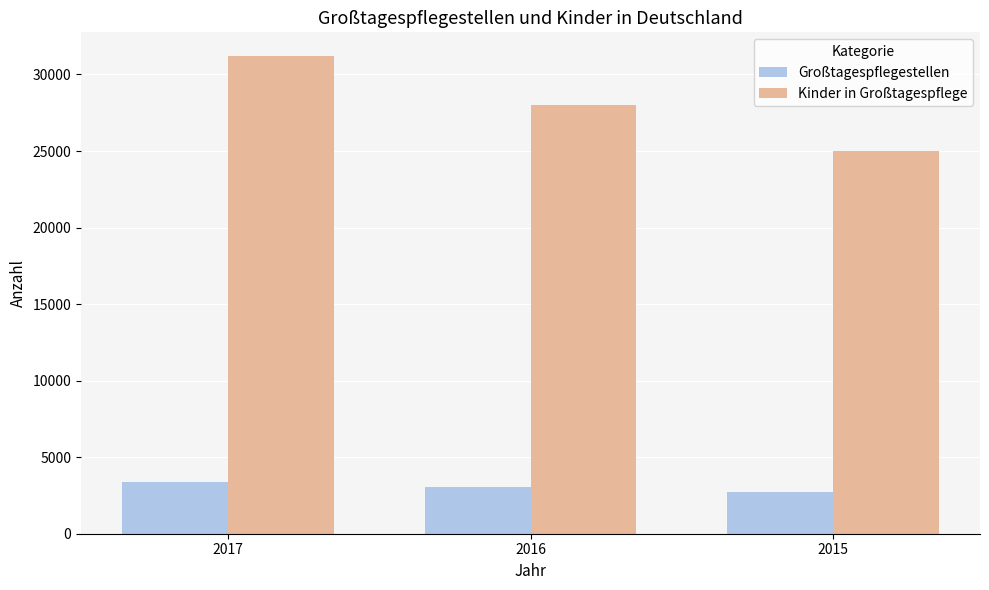

Which series has the largest total across all categories?

Kinder in Großtagespflege